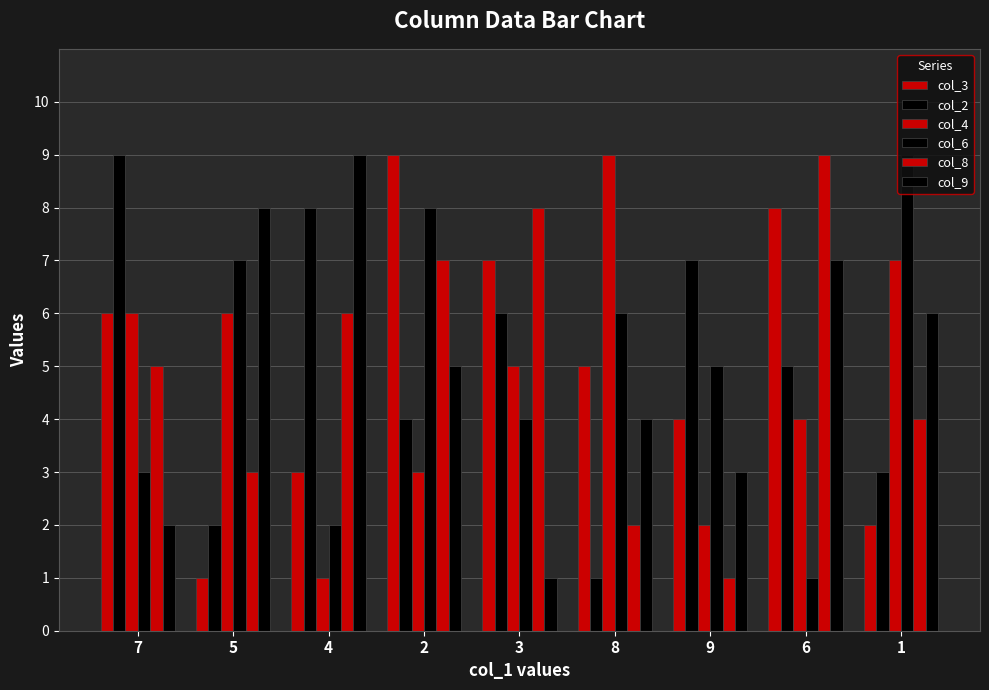

How many values in the col_3 series are below 5?

4